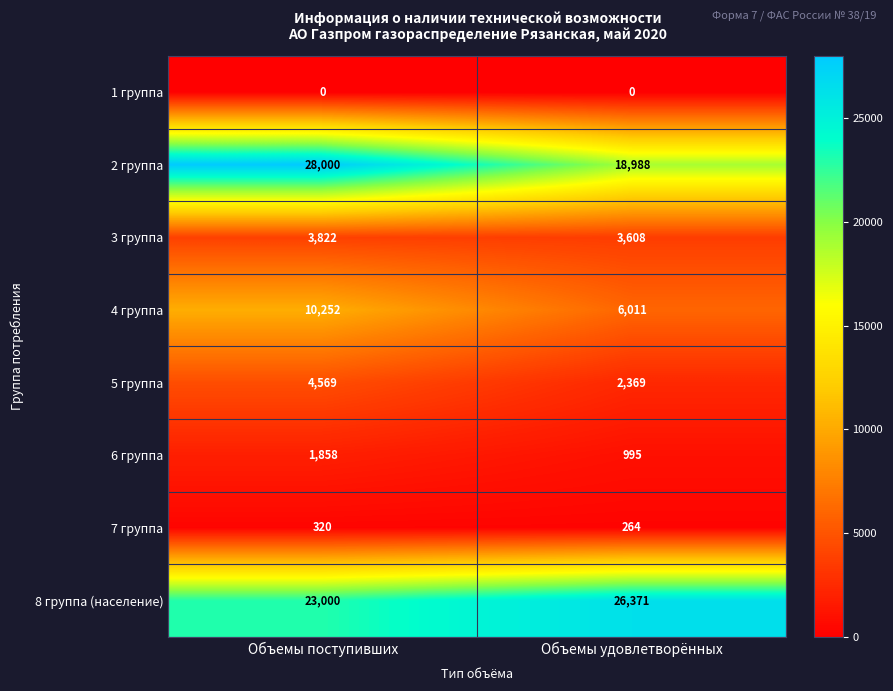

At Объемы удовлетворённых, list the series in order from smallest to largest.

1 группа, 7 группа, 6 группа, 5 группа, 3 группа, 4 группа, 2 группа, 8 группа (население)